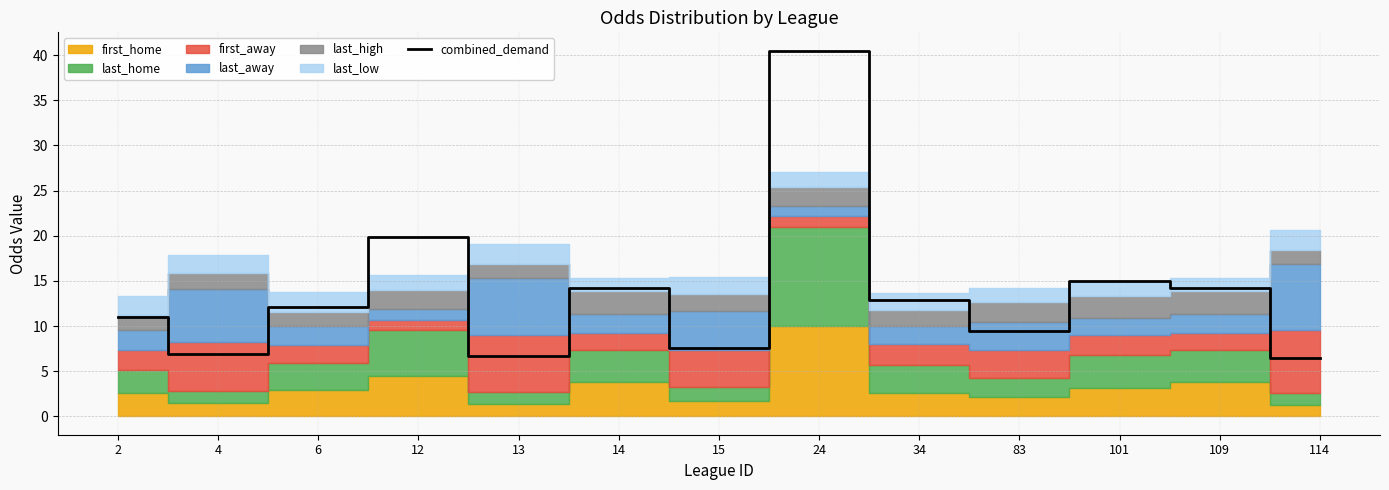

Which category has the highest value across all series?

24